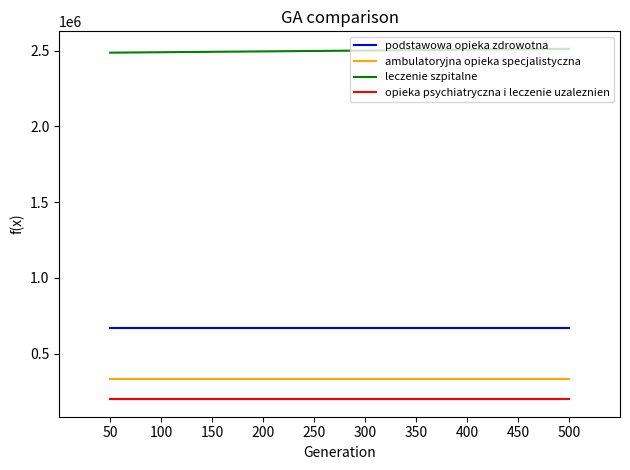

How many lines are shown in the chart?

4